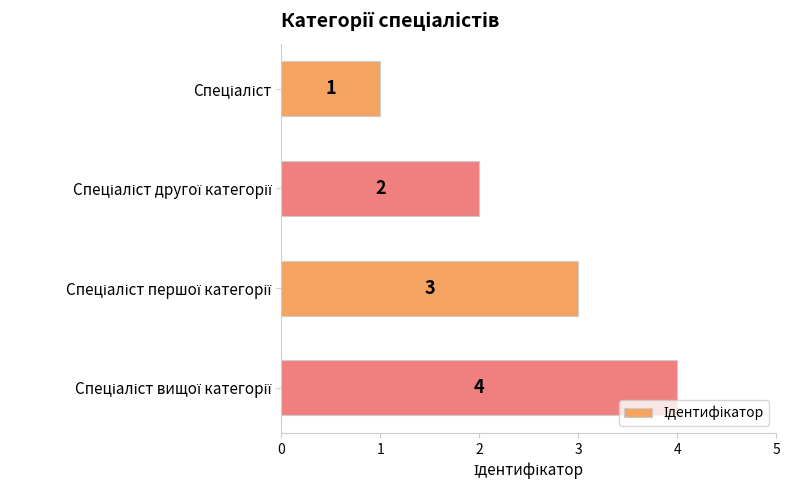

What is the difference between the second highest and minimum values?

2